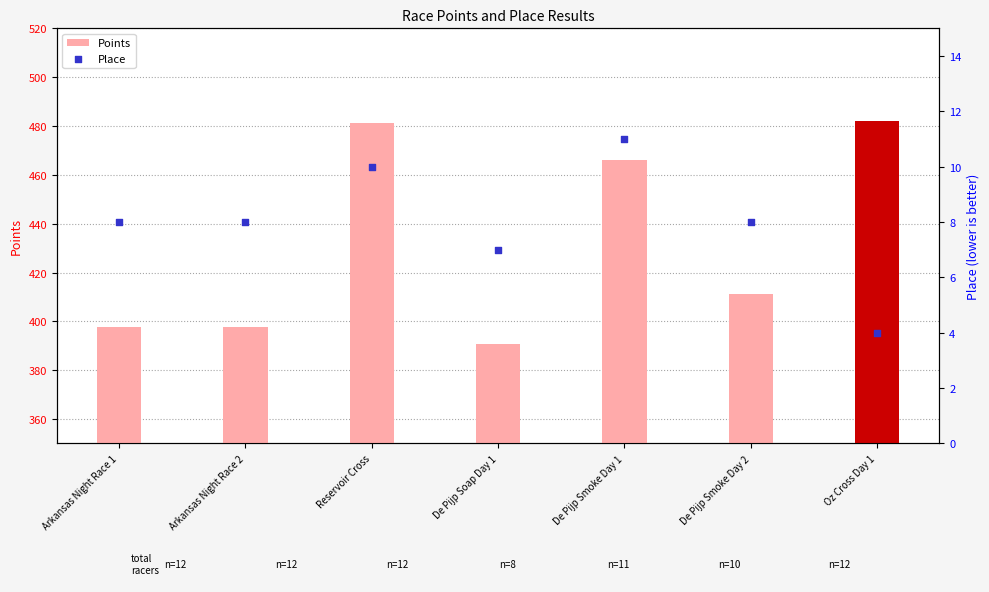

At how many categories does at least one series exceed 318?

7